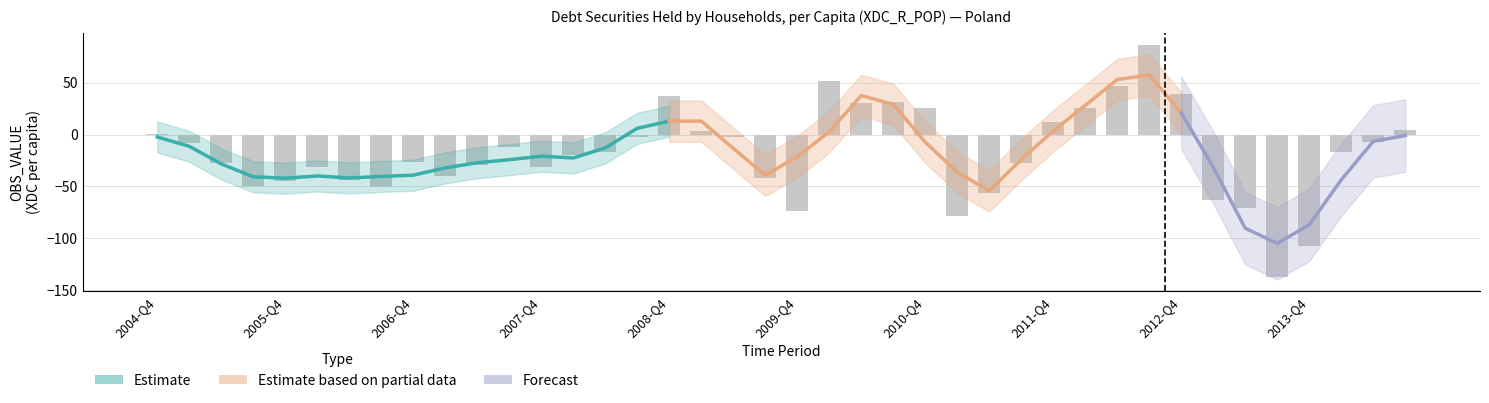

What is the difference between the maximum and minimum values?

224.0